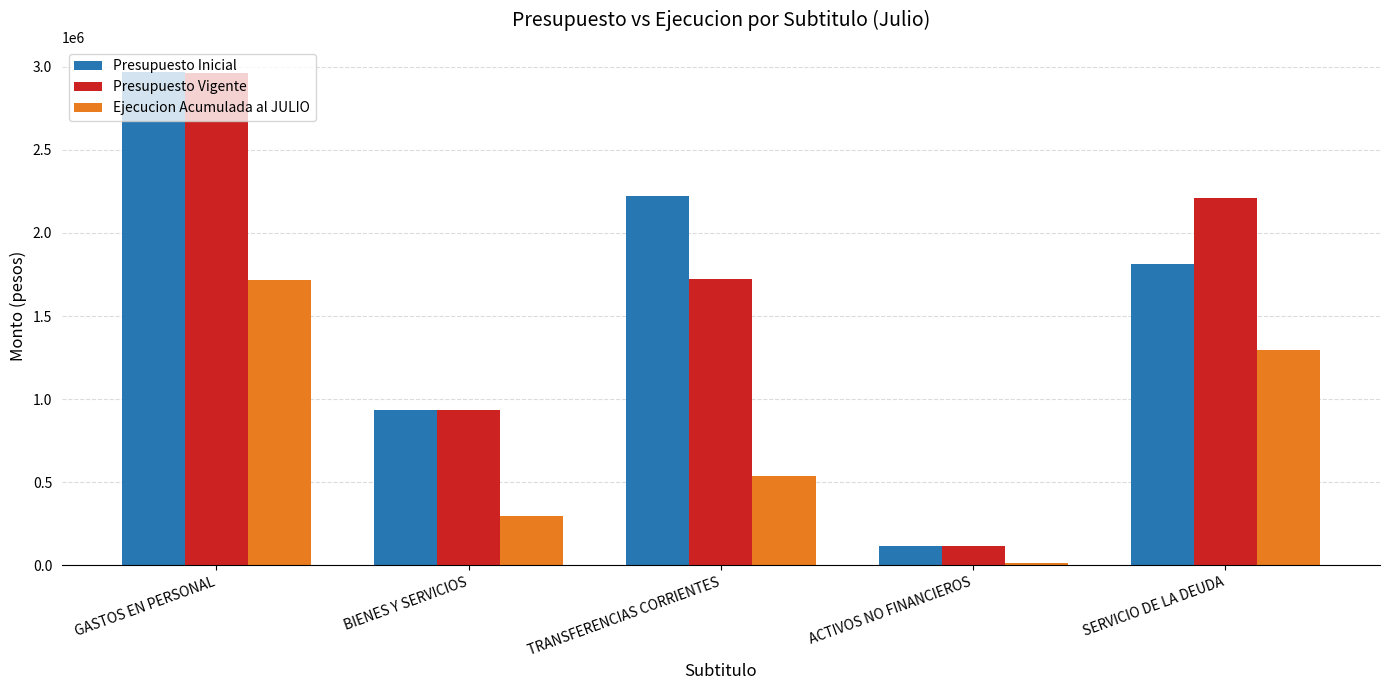

What is the difference between the maximum and minimum values in the Presupuesto Vigente series?

2849402